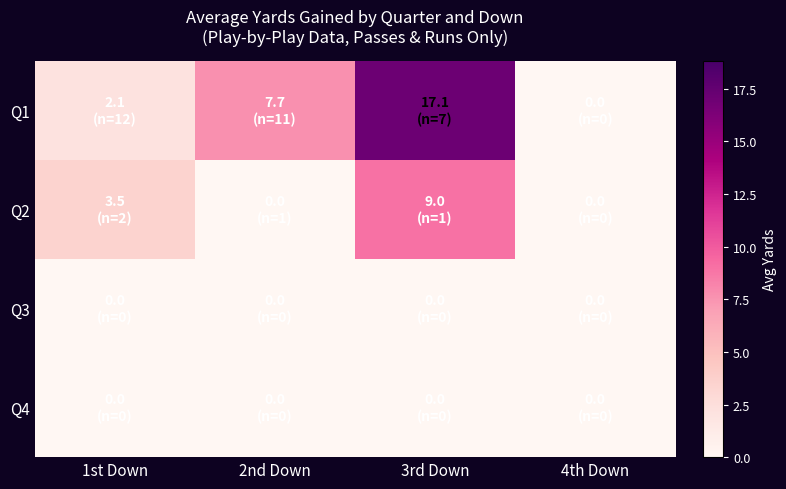

Reading right to left, transcribe all the data shown in this chart.

Q1: 4th Down=0.0	3rd Down=17.1	2nd Down=7.7	1st Down=2.1
Q2: 4th Down=0.0	3rd Down=9.0	2nd Down=0.0	1st Down=3.5
Q3: 4th Down=0.0	3rd Down=0.0	2nd Down=0.0	1st Down=0.0
Q4: 4th Down=0.0	3rd Down=0.0	2nd Down=0.0	1st Down=0.0